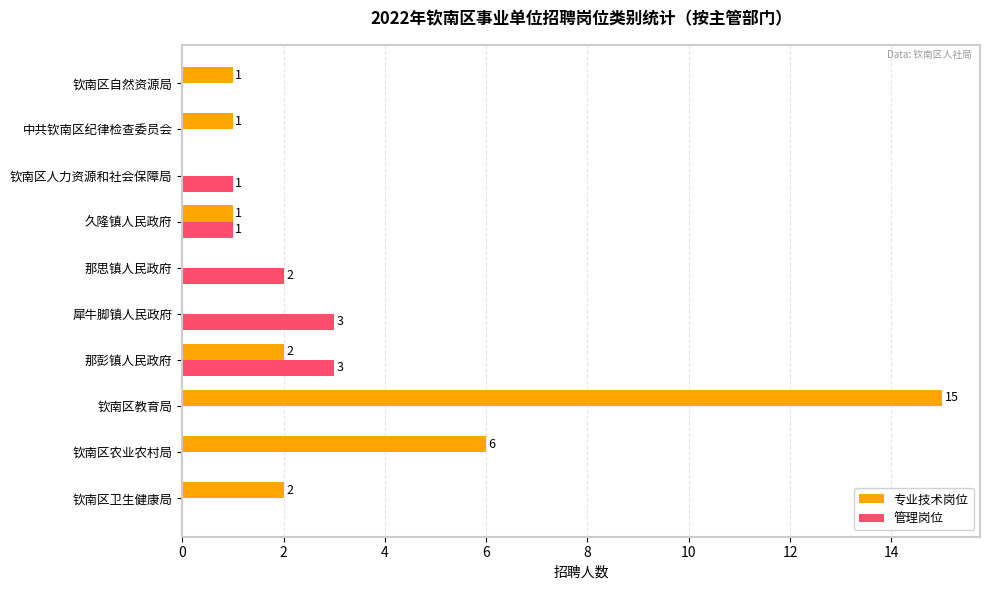

Which series has the largest total across all categories?

专业技术岗位